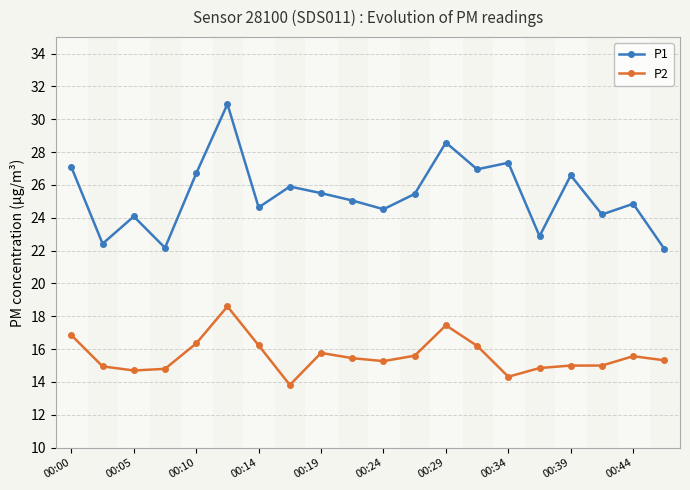

What is the value of the P1 point at the 15th from the left?

27.4